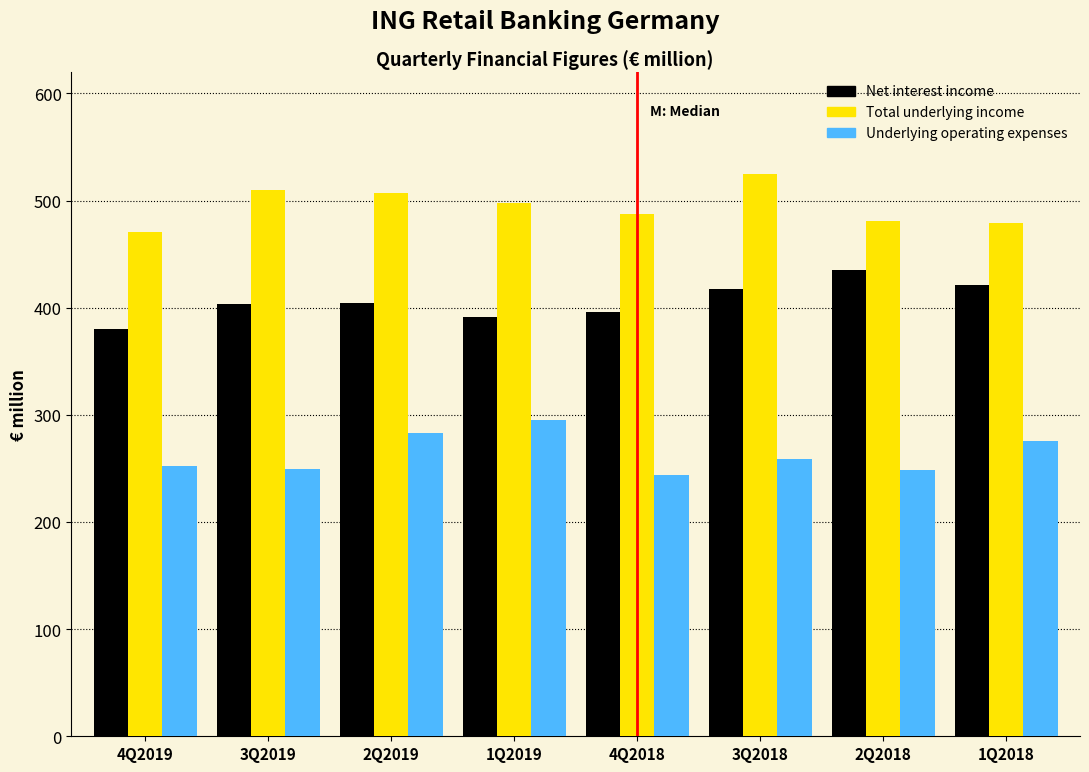

Rank the series by their average value, from highest to lowest.

Total underlying income, Net interest income, Underlying operating expenses